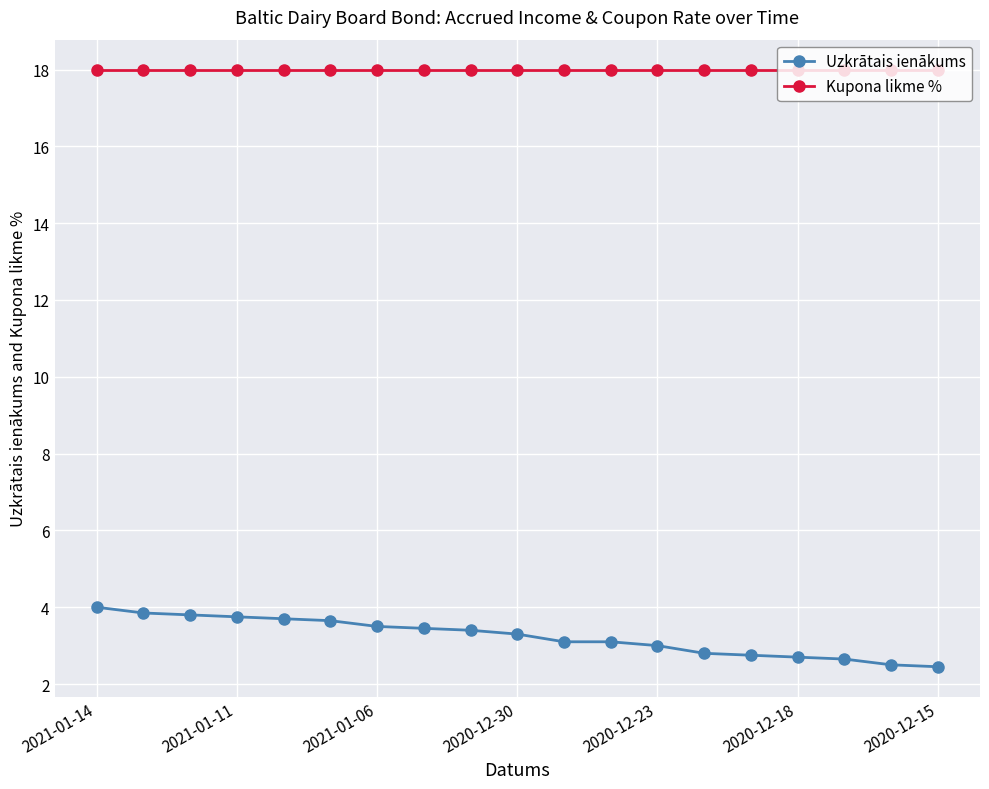

What is the value of the Kupona likme % point at the 11th from the left?

18.0